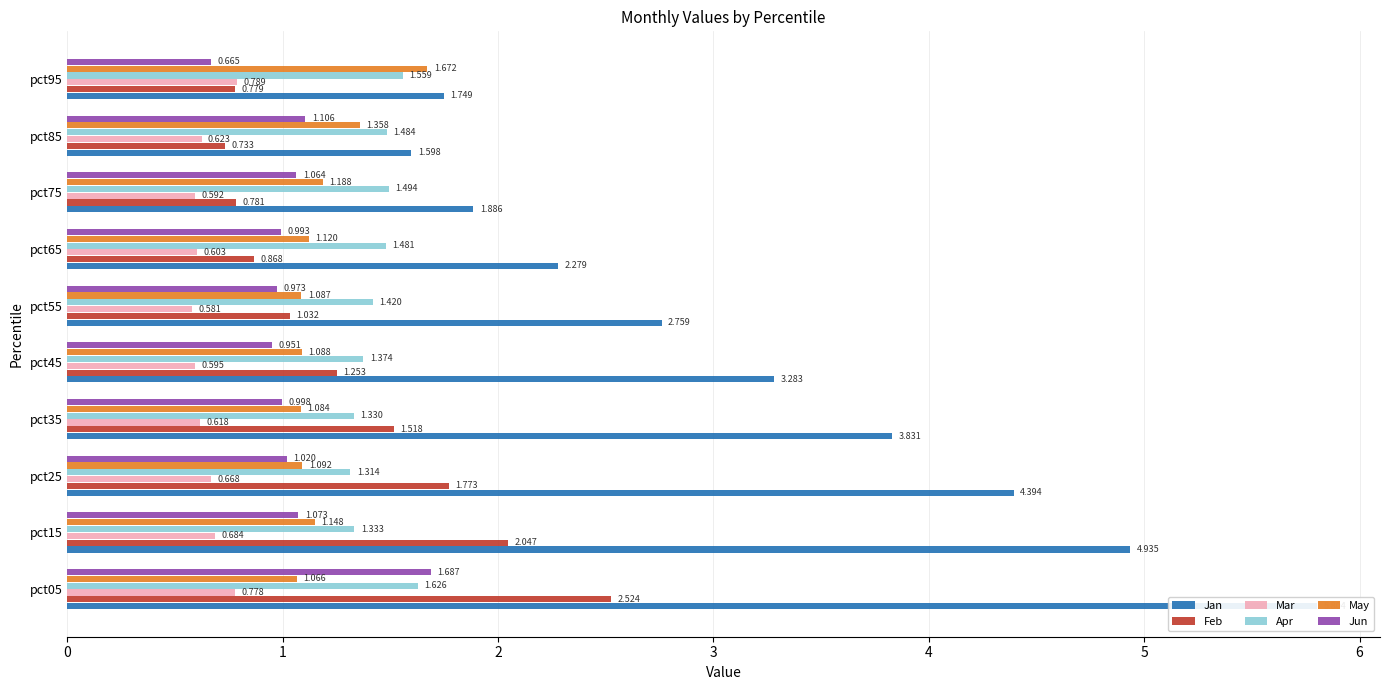

What is the value of the Jun bar at the 7th from the left?

1.0